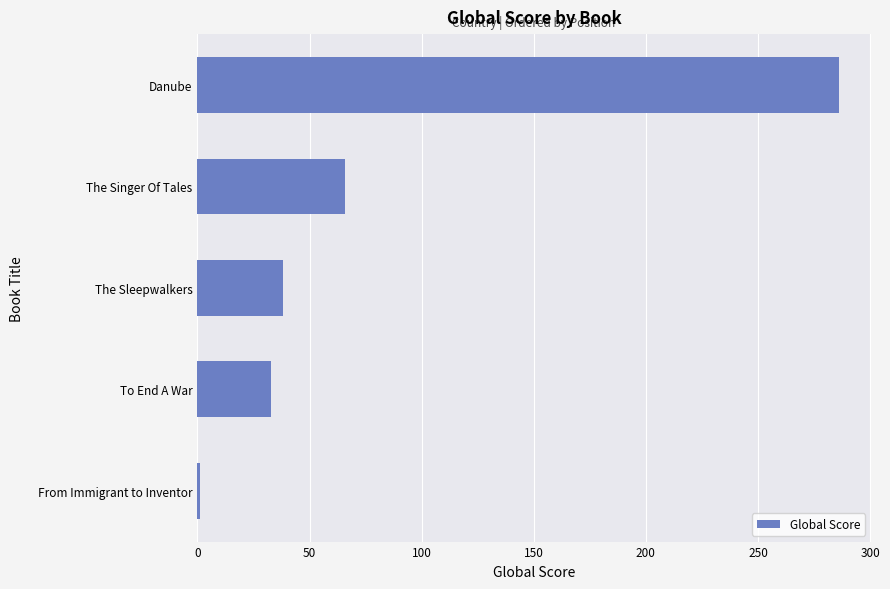

At which label is the value closest to 143?

The Singer Of Tales